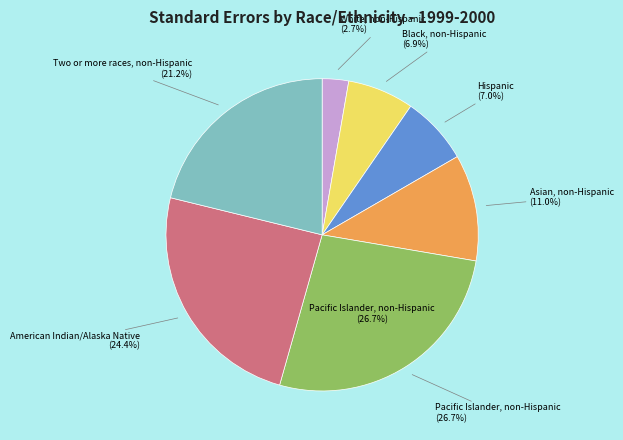

To the nearest percent, what is the average slice percentage?

14%